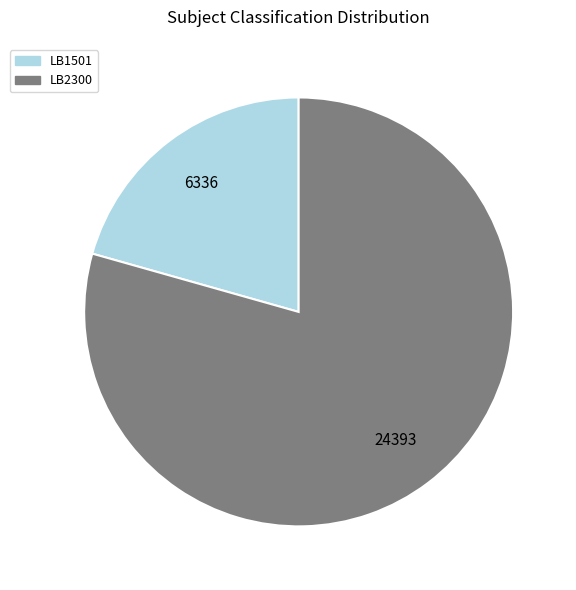

Approximately how many times larger is the value at LB1501 compared to LB2300?

0.3